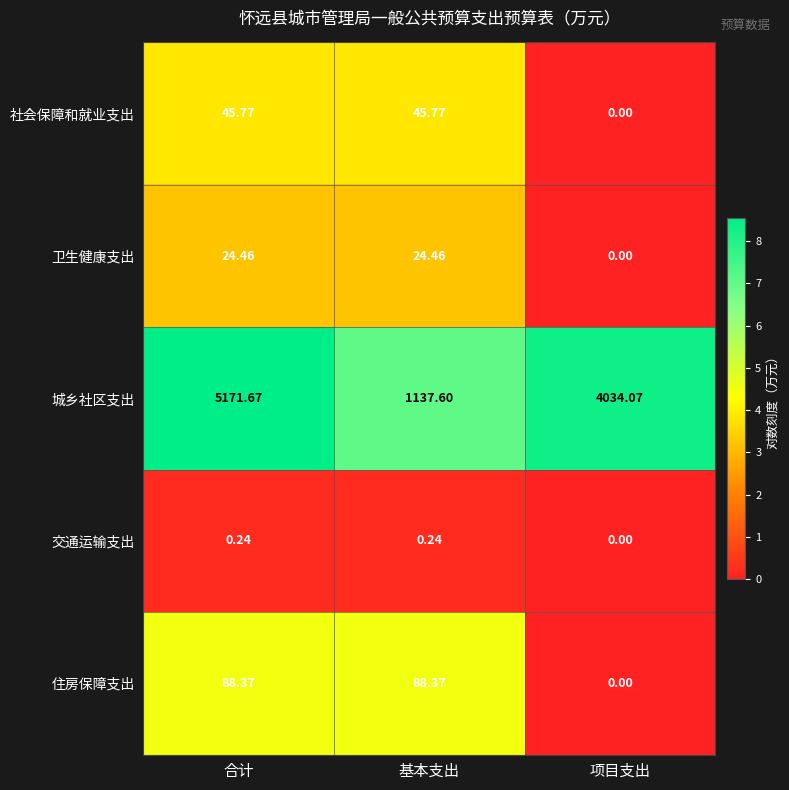

Which series has the widest spread of values?

城乡社区支出